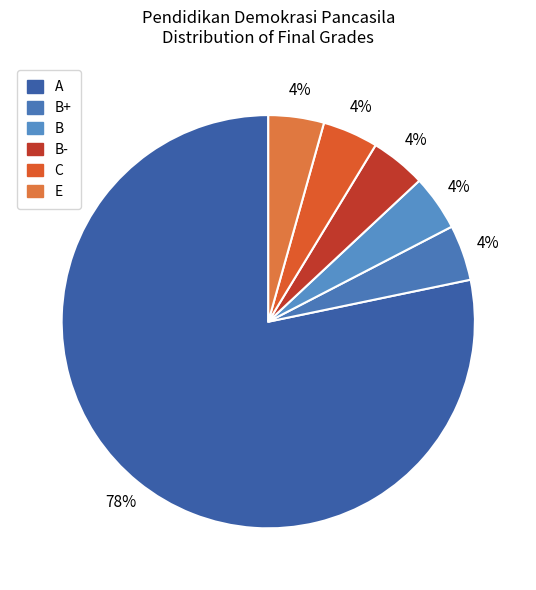

Count the number of slices in the pie.

6